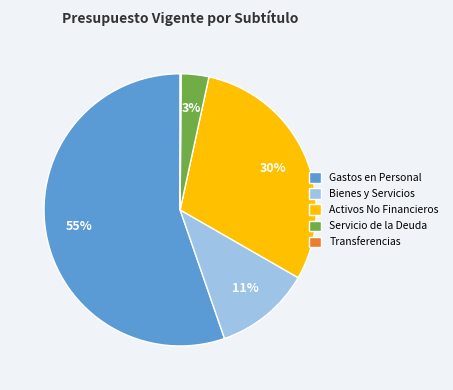

Which category accounts for the majority?

Gastos en Personal